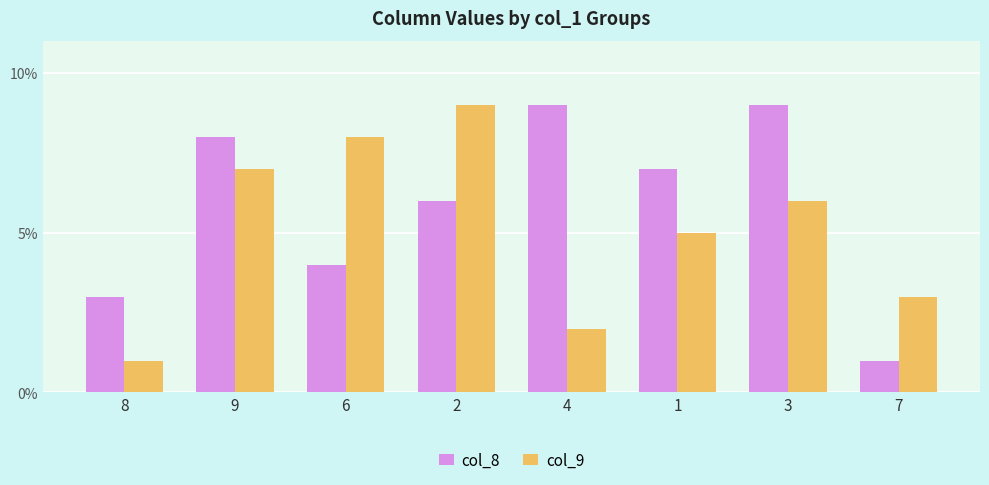

How many bars are there in each group?

2